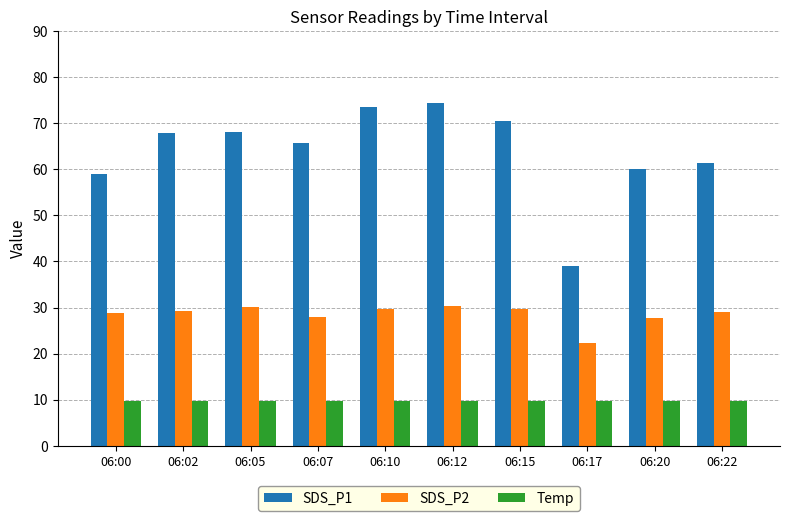

Which series has the largest range (max minus min)?

SDS_P1